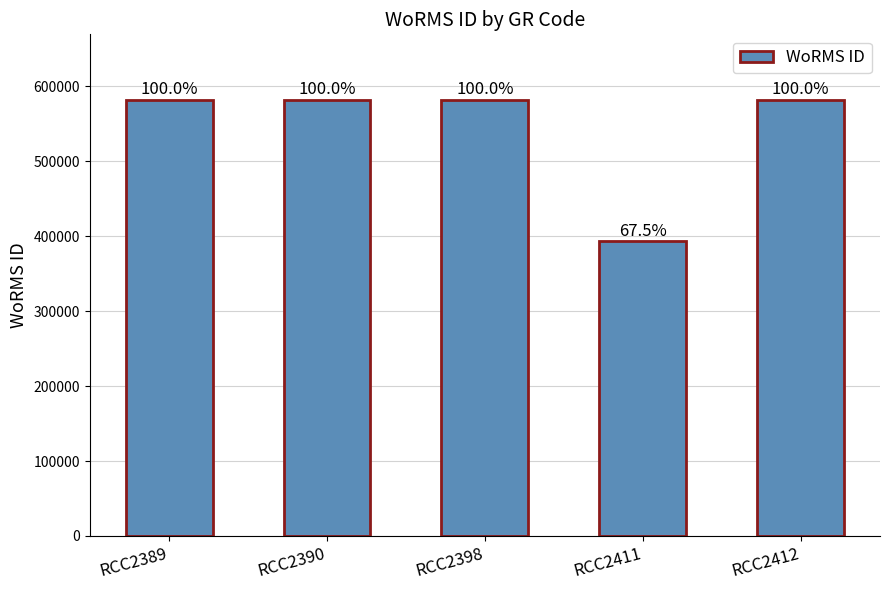

Which label corresponds to the largest value in the chart?

RCC2389